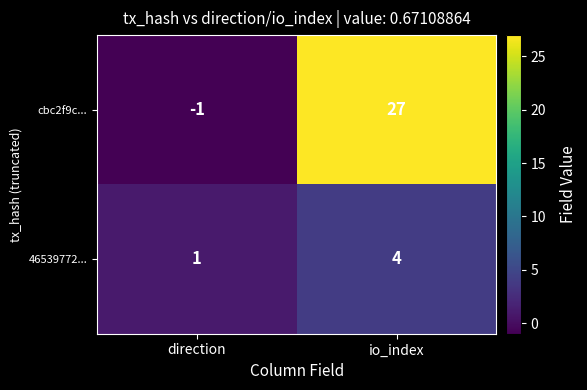

Reading left to right, transcribe all the data shown in this chart.

cbc2f9c...: -1	27
46539772...: 1	4